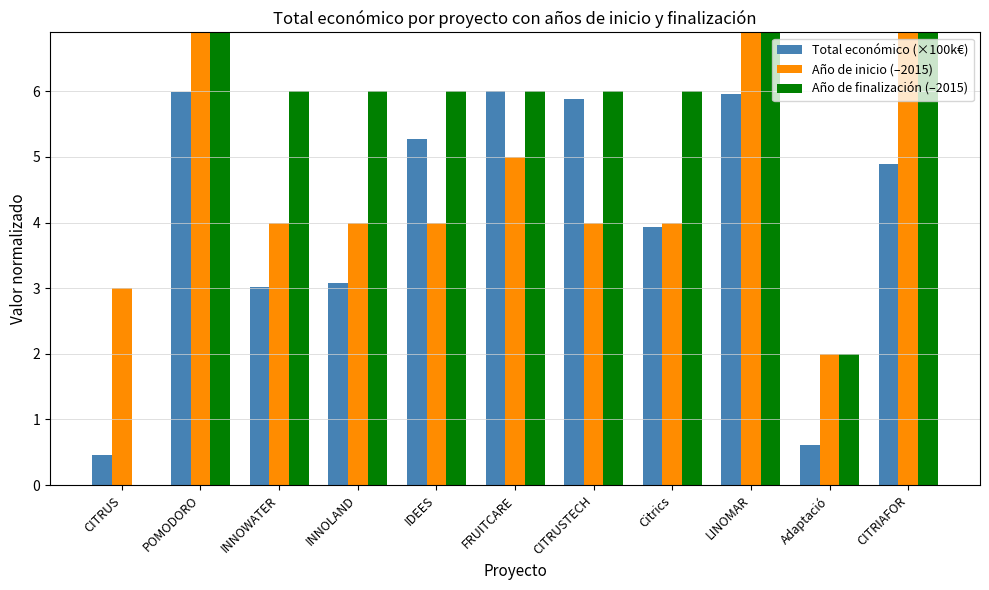

At which label does Año de finalización (–2015) first exceed 6?

POMODORO